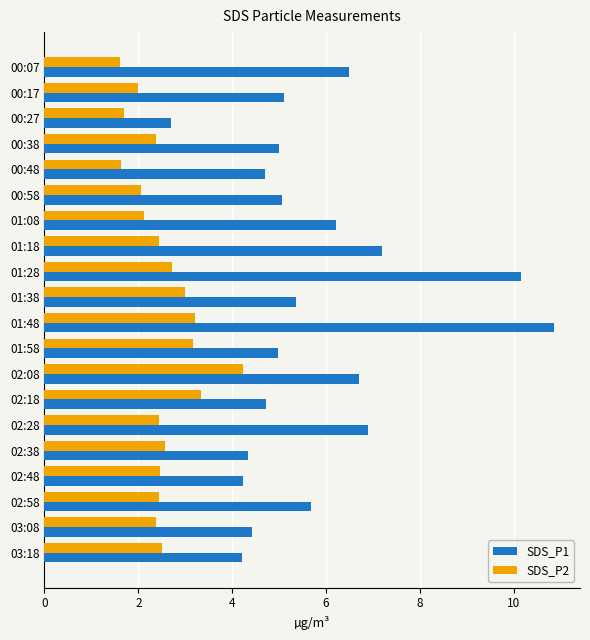

Rank the series by their average value, from lowest to highest.

SDS_P2, SDS_P1